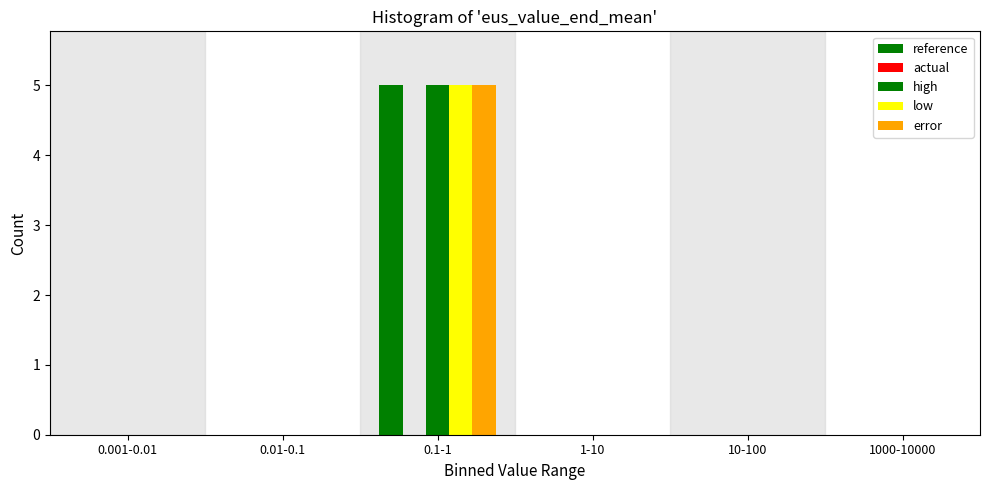

Does the chart contain stacked bars?

No